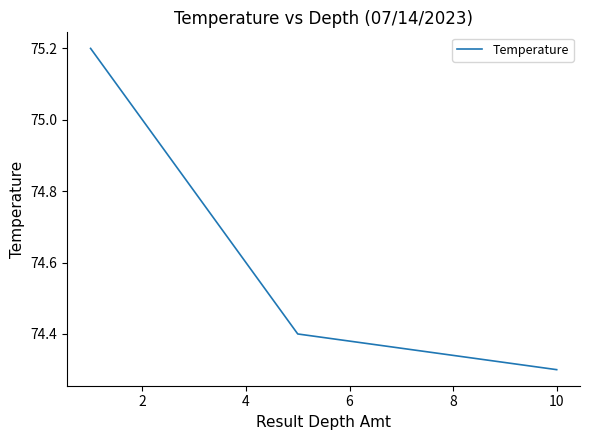

What is the difference between the maximum and minimum values?

0.9